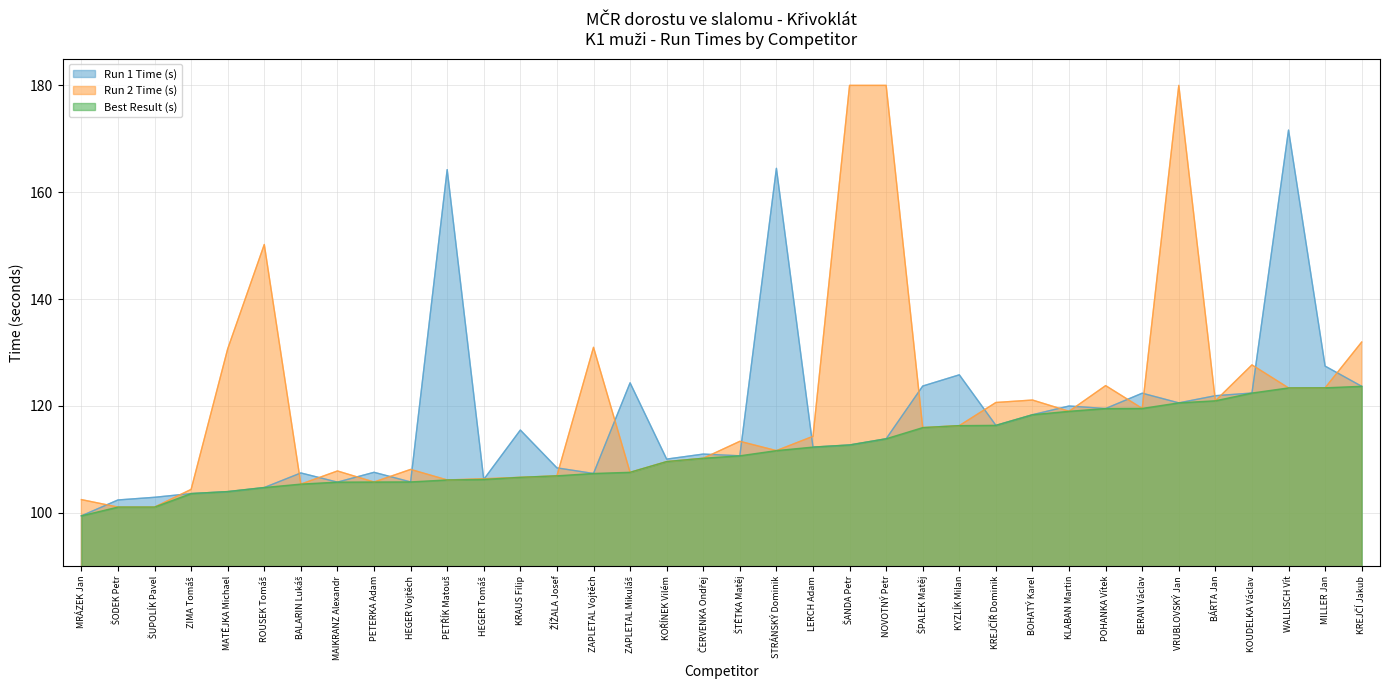

Between ROUSEK Tomáš and MILLER Jan, which is larger?

MILLER Jan